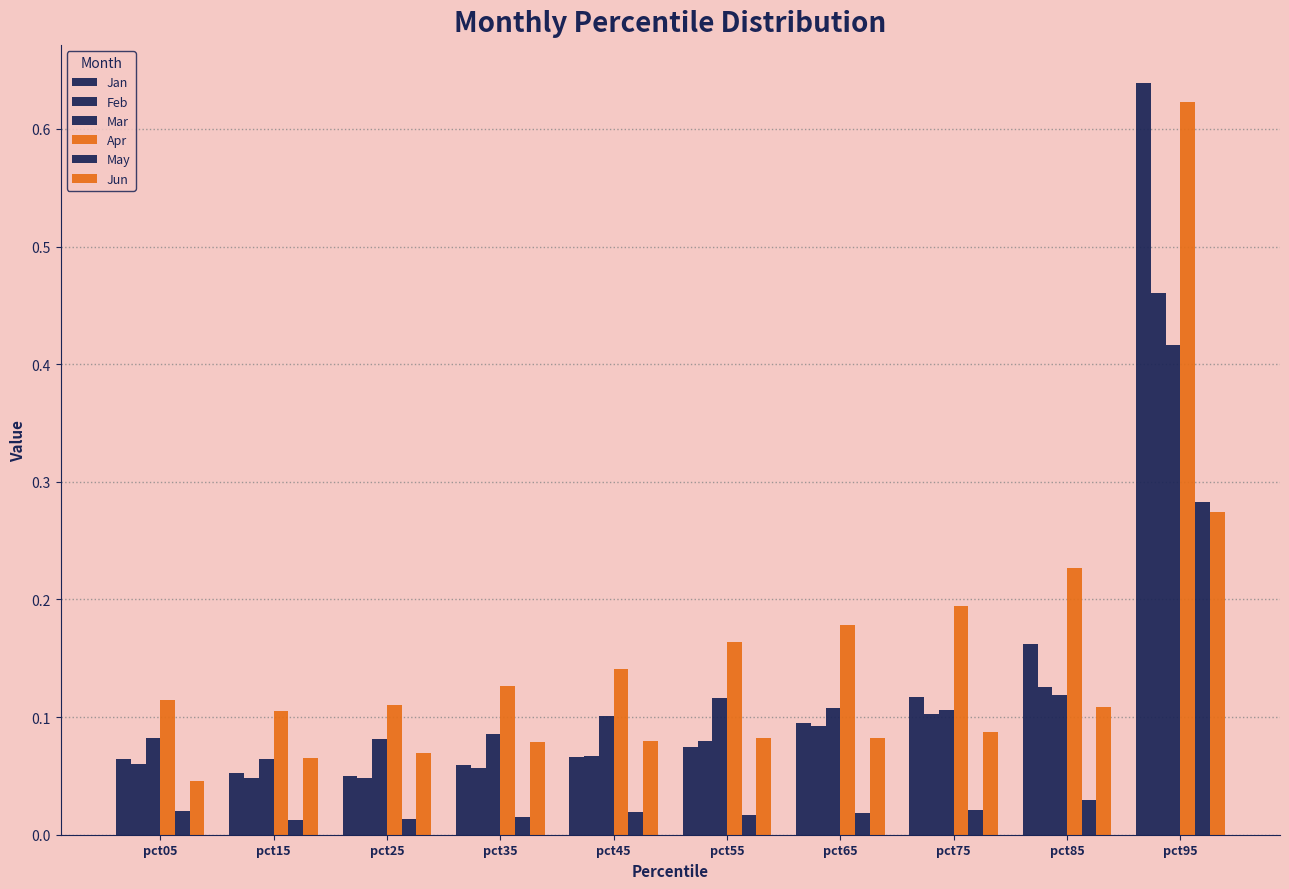

Which series has the largest total across all categories?

Apr